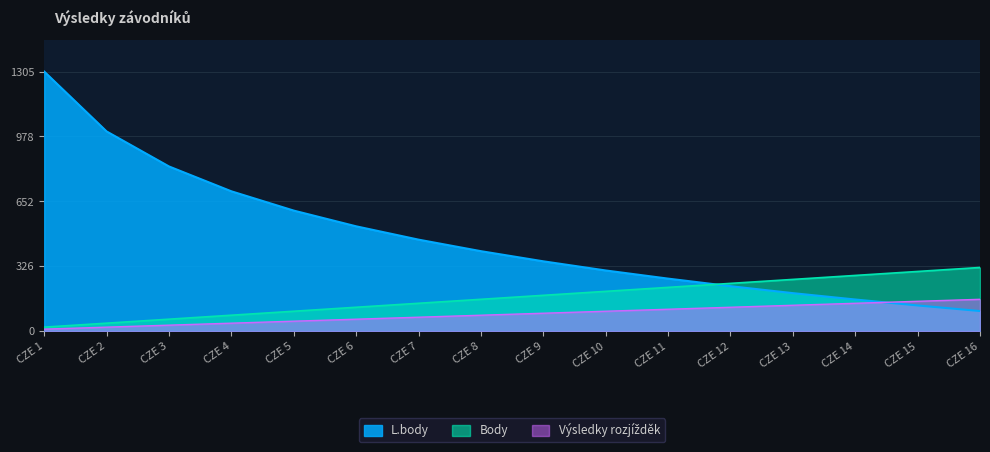

How many times do L.body and Body cross each other?

1